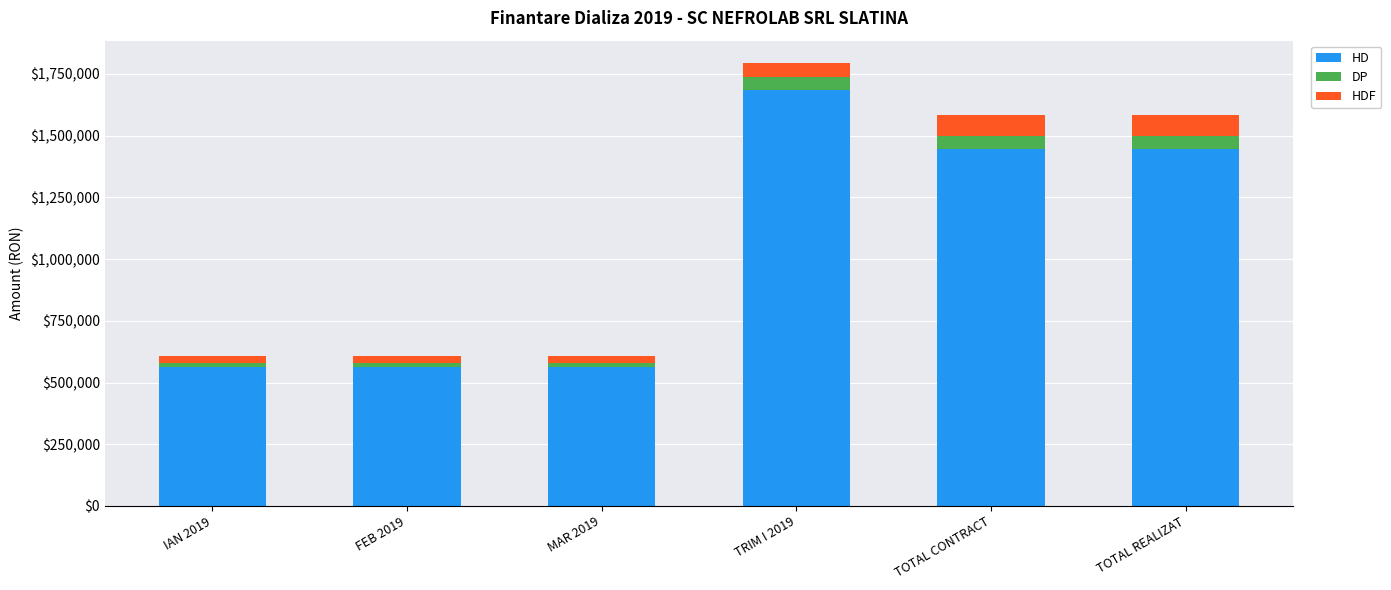

What is the difference between the second highest and second lowest values in the HD series?

884368